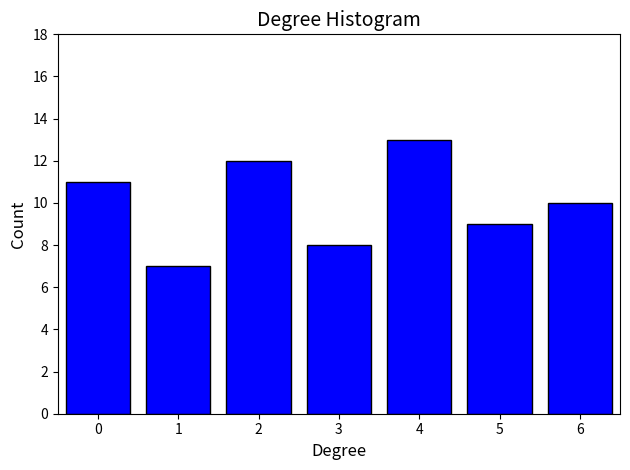

Reading right to left, what are all the values shown in this chart?

10	9	13	8	12	7	11